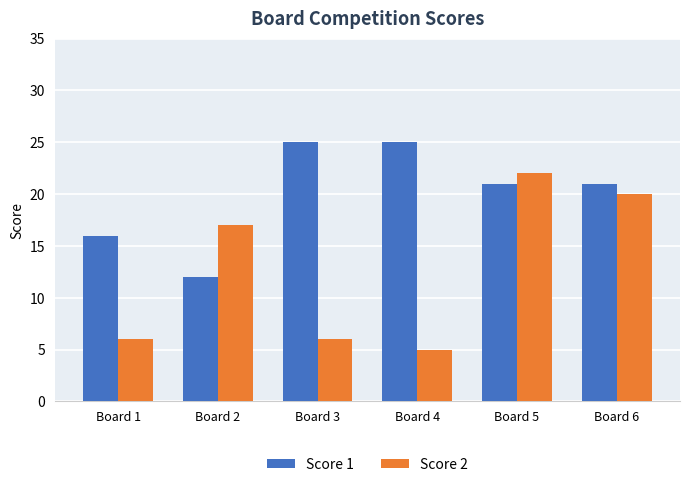

What is the lowest value of the Score 1 series?

12